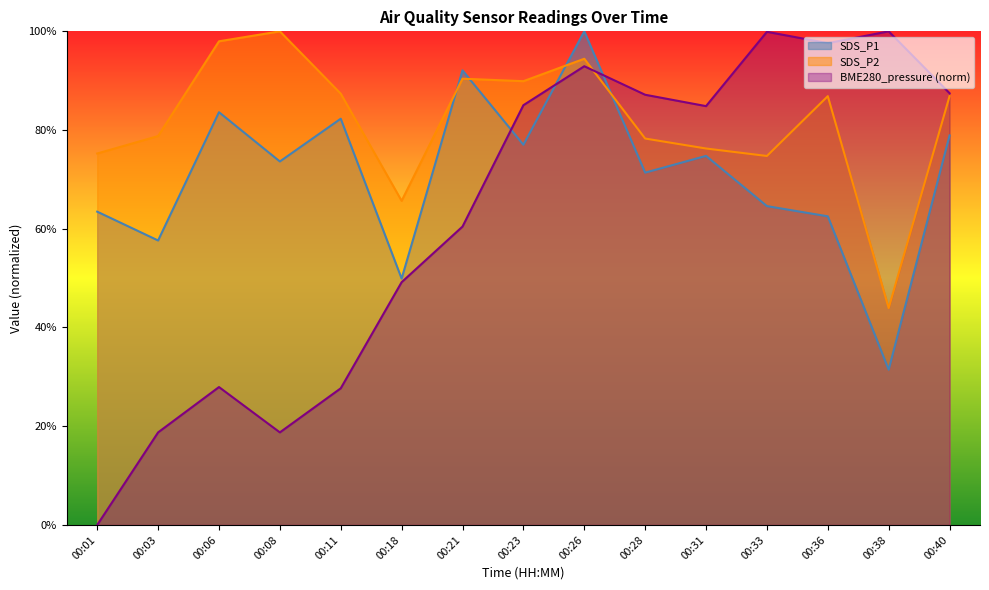

The SDS_P1 series shows 63.5 at 00:01. True or false?

True